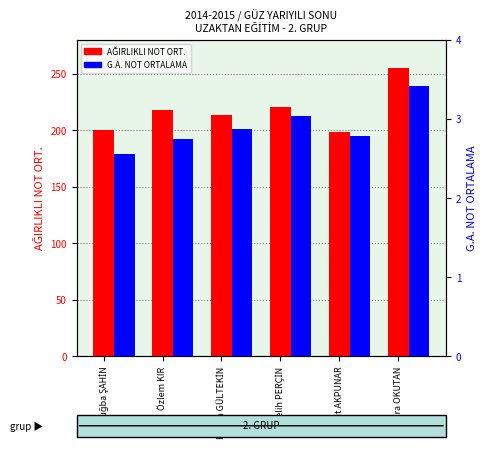

What is the difference between the AĞIRLIKLI NOT ORT. values at Tuğba ŞAHİN and Hasan GÜLTEKİN?

13.5